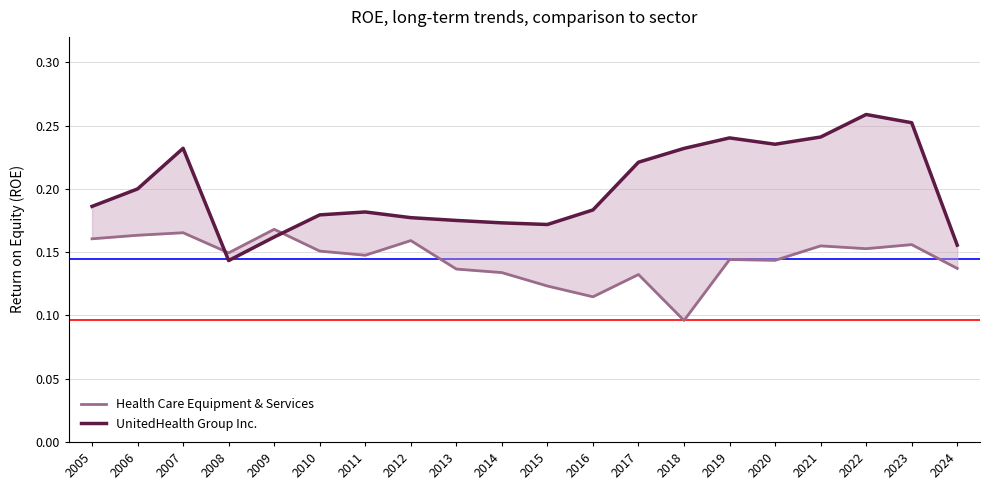

Reading left to right, what are all the values shown in this chart?

Health Care Equipment & Services: 2005=0.2	2006=0.2	2007=0.2	2008=0.1	2009=0.2	2010=0.2	2011=0.1	2012=0.2	2013=0.1	2014=0.1	2015=0.1	2016=0.1	2017=0.1	2018=0.1	2019=0.1	2020=0.1	2021=0.2	2022=0.2	2023=0.2	2024=0.1
UnitedHealth Group Inc.: 2005=0.2	2006=0.2	2007=0.2	2008=0.1	2009=0.2	2010=0.2	2011=0.2	2012=0.2	2013=0.2	2014=0.2	2015=0.2	2016=0.2	2017=0.2	2018=0.2	2019=0.2	2020=0.2	2021=0.2	2022=0.3	2023=0.3	2024=0.2